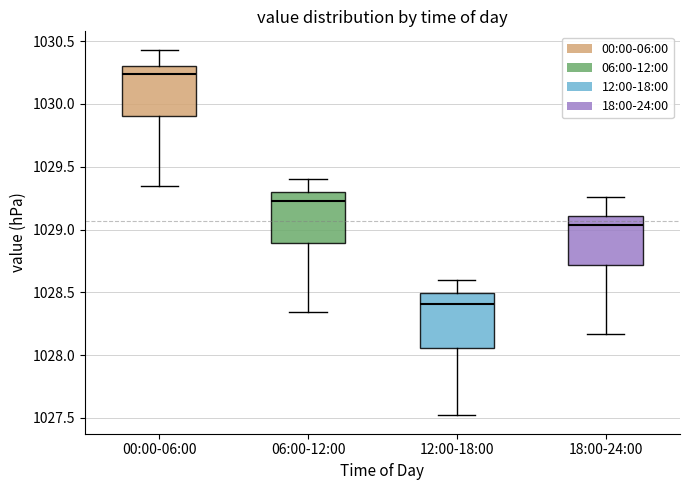

Where does the lower whisker of the box for 18:00-24:00 end on the y-axis? The values are not printed on the chart, so give them approximately, as read against the axis.

1028.15